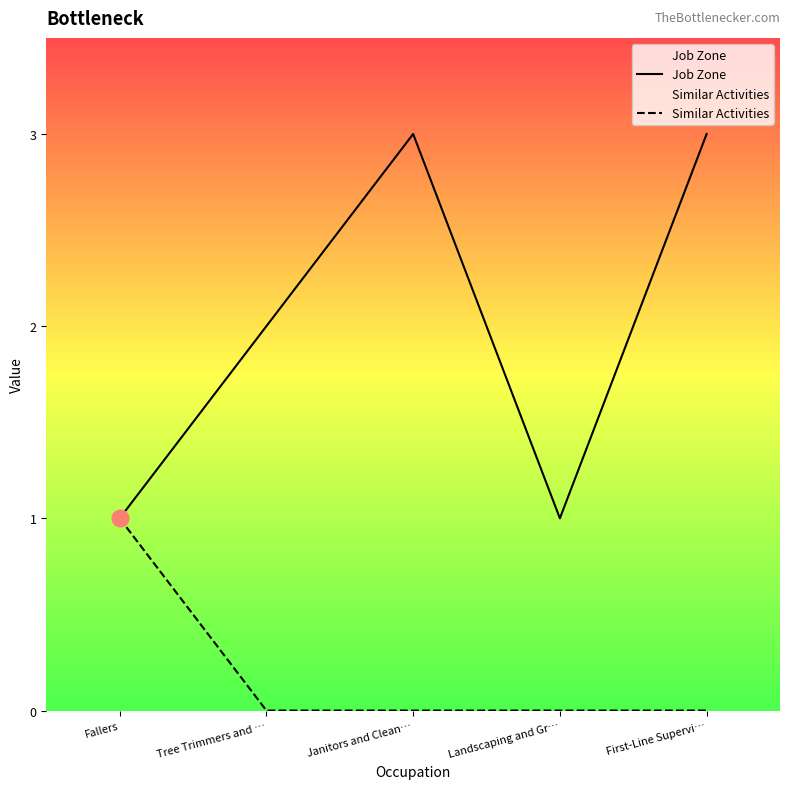

In Job Zone, how many points are lower than both neighbors (excluding endpoints)?

1